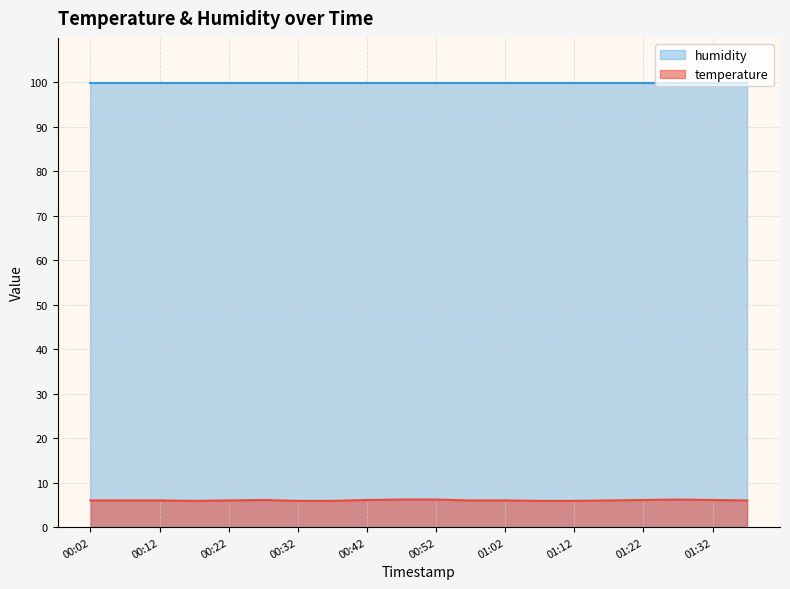

What is the label of the 5th point from the right?

01:17